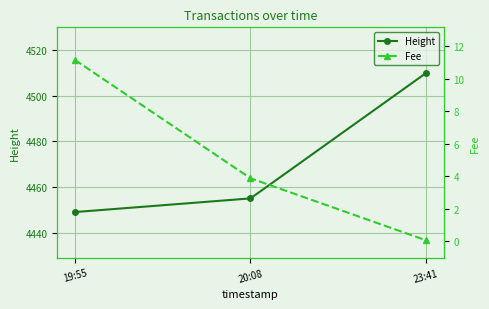

Which category has the lowest value in the Fee series?

23:41